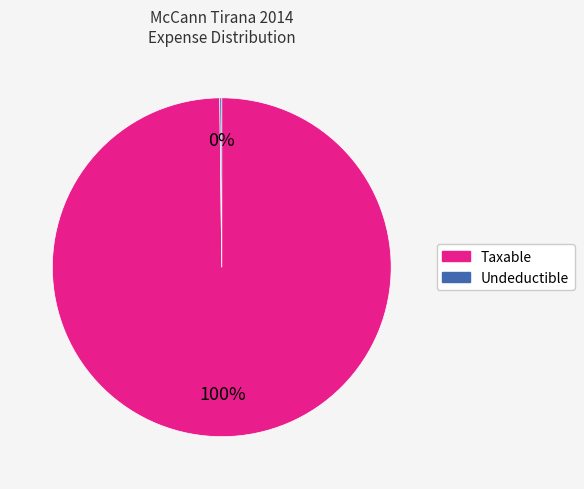

To the nearest percent, what is the average slice percentage?

50%